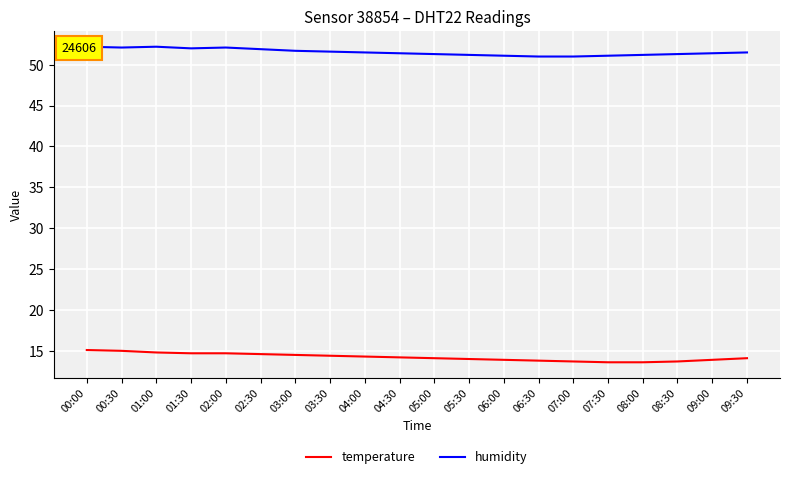

What is the sum of all humidity values?

1030.8